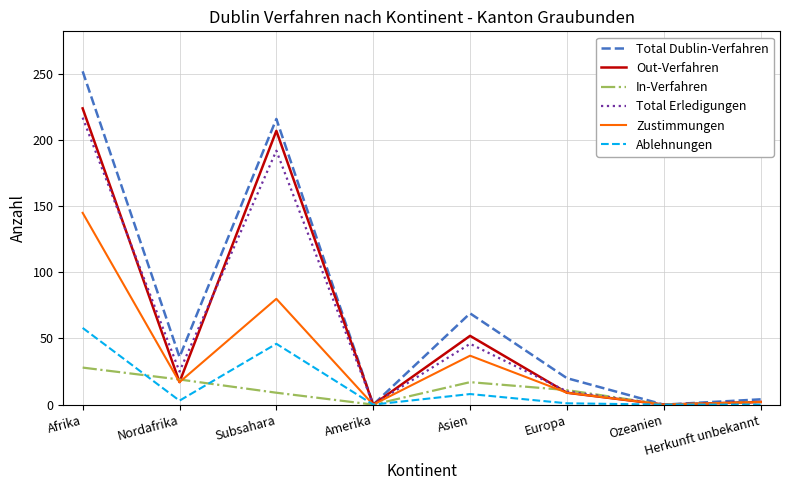

Is this an area chart (filled region under the line)?

No